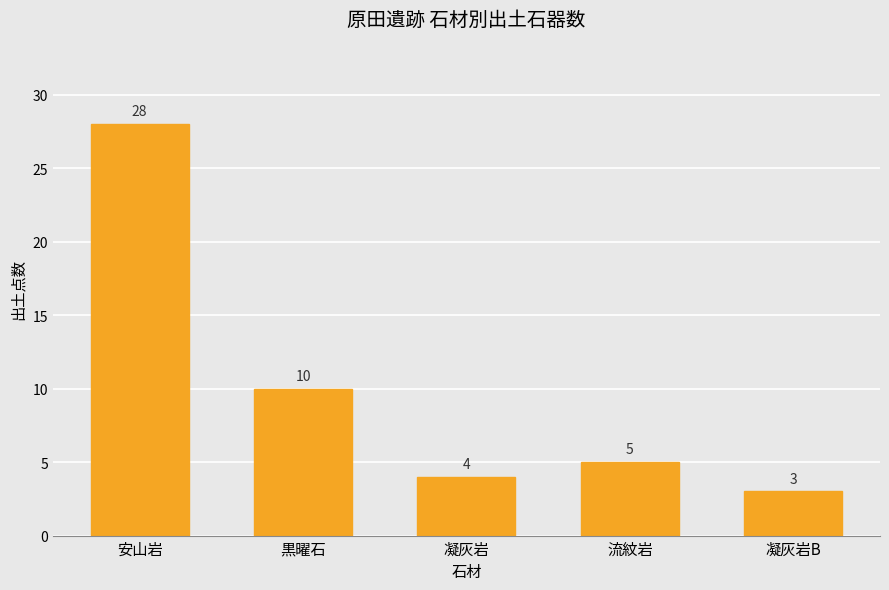

How many bars are there in total?

5